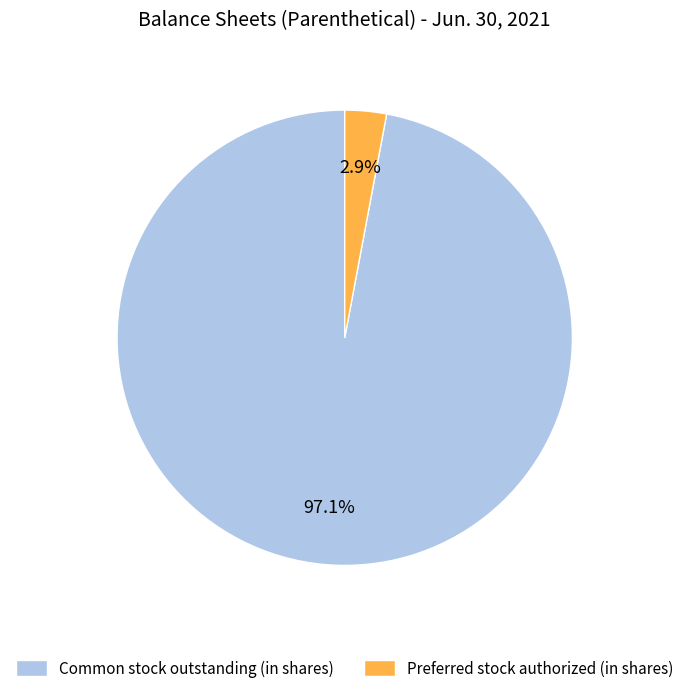

Which slice is the smallest?

Preferred stock authorized (in shares)